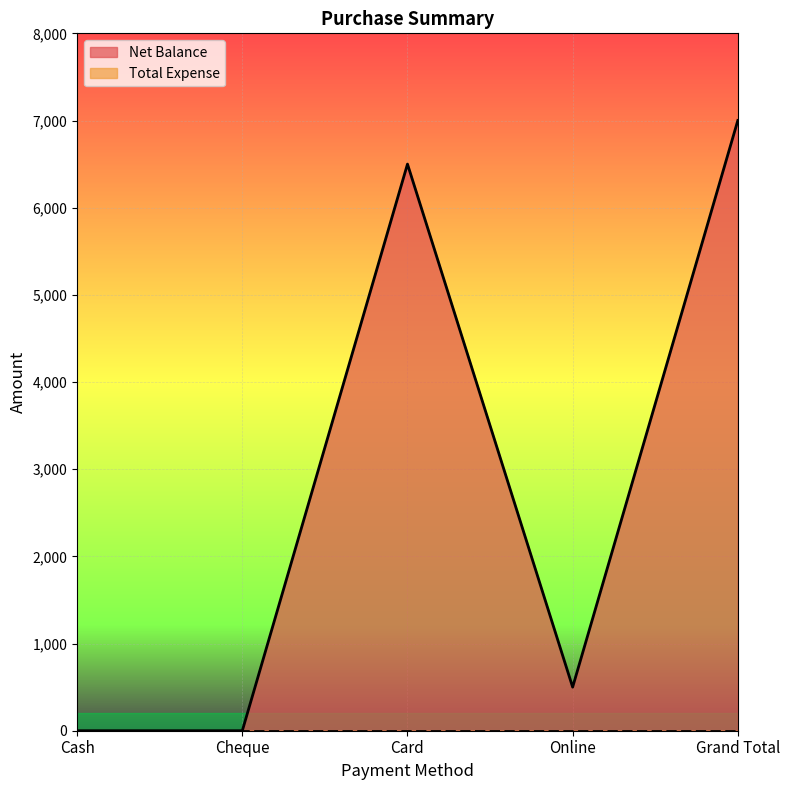

Which label corresponds to the smallest value in the chart?

Cash